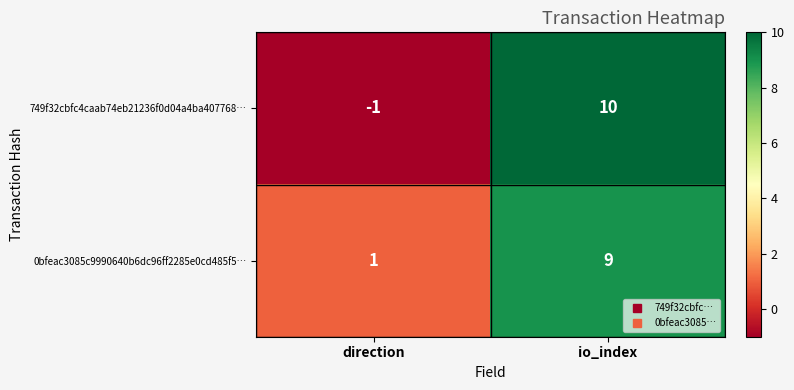

Count the number of categories in the chart.

2